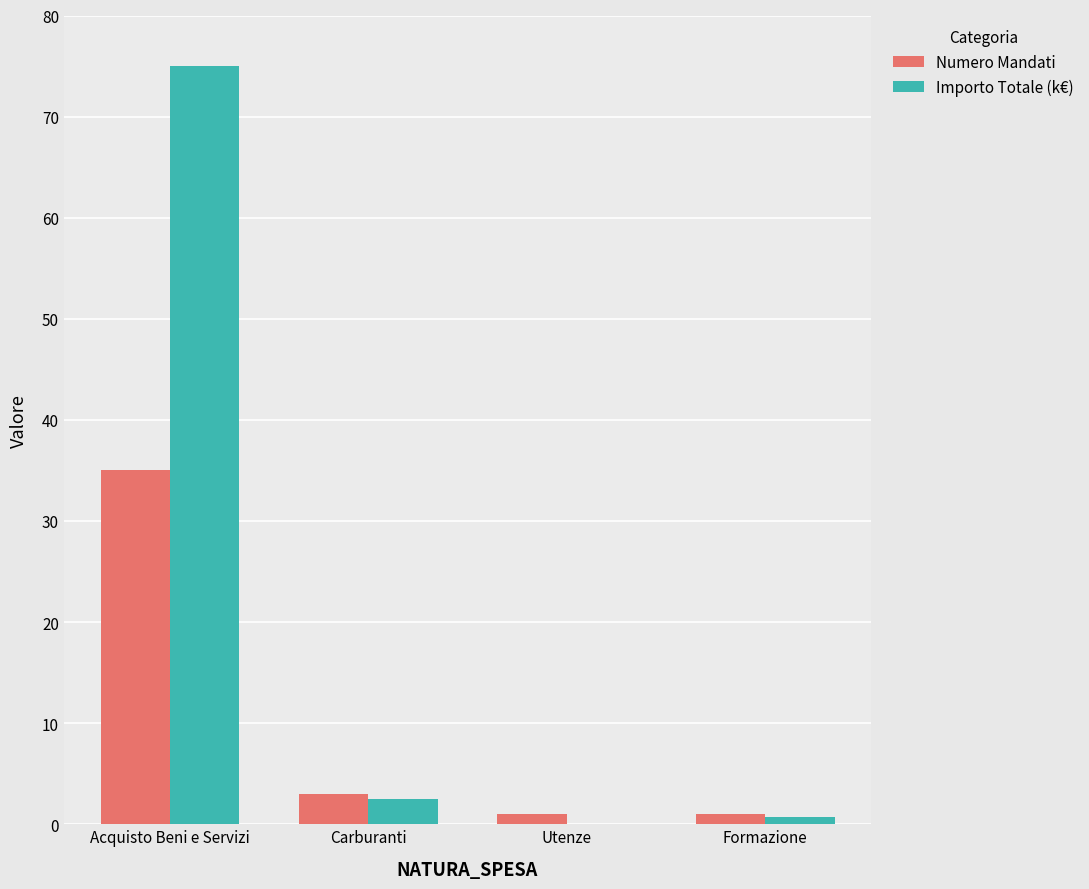

What is the greatest value displayed?

75.0